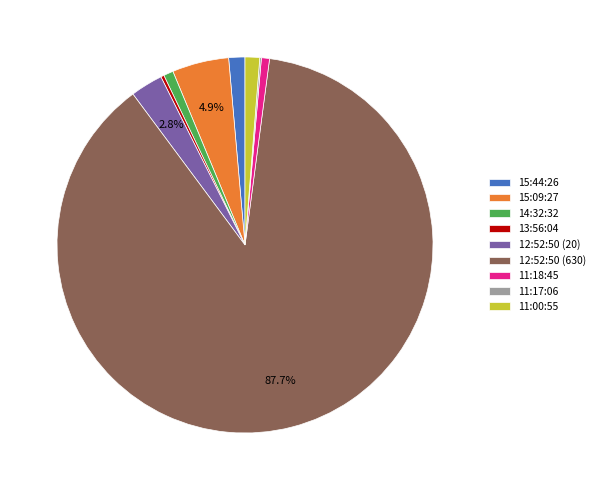

Between 15:09:27 and 11:00:55, which is larger?

15:09:27